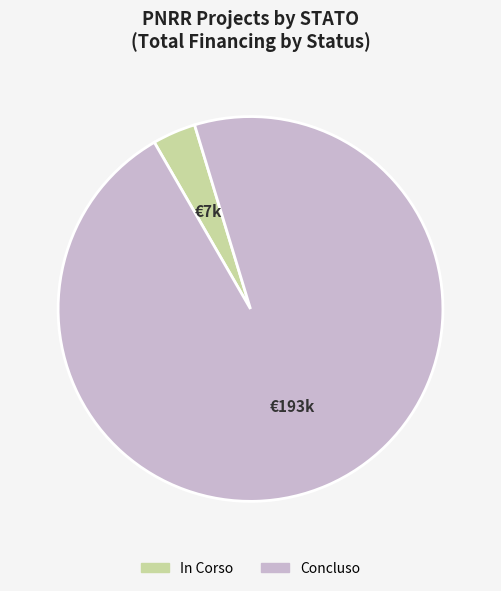

Does any single category account for the majority?

Yes